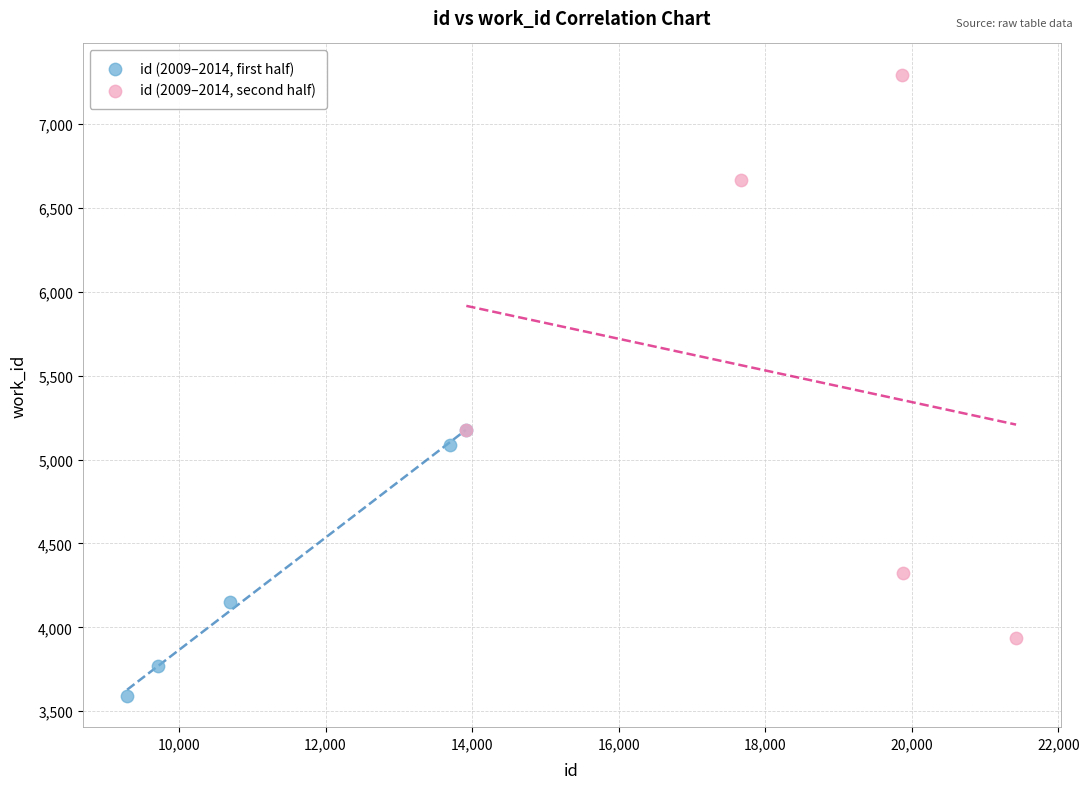

Which series reaches the maximum Y coordinate?

id (2009–2014, second half)